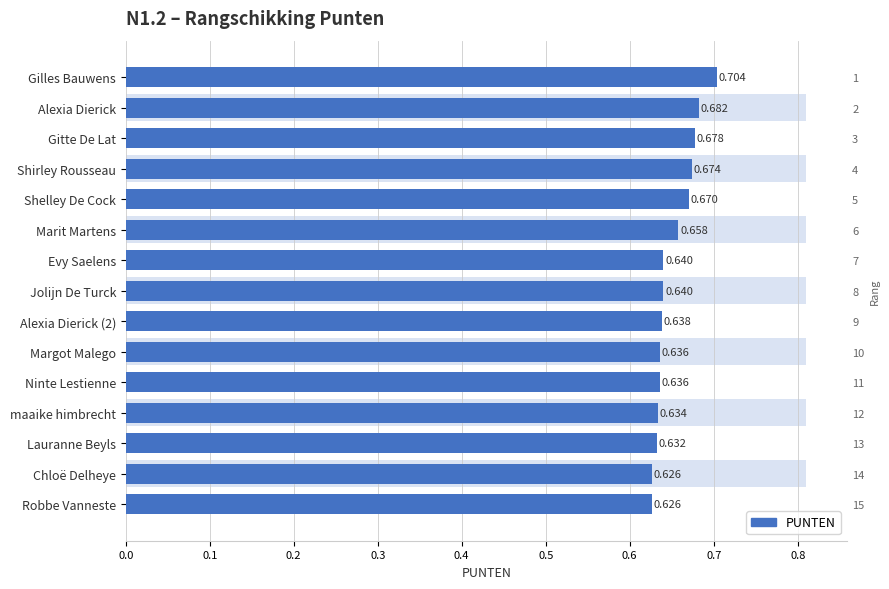

How many bars are there in total?

15